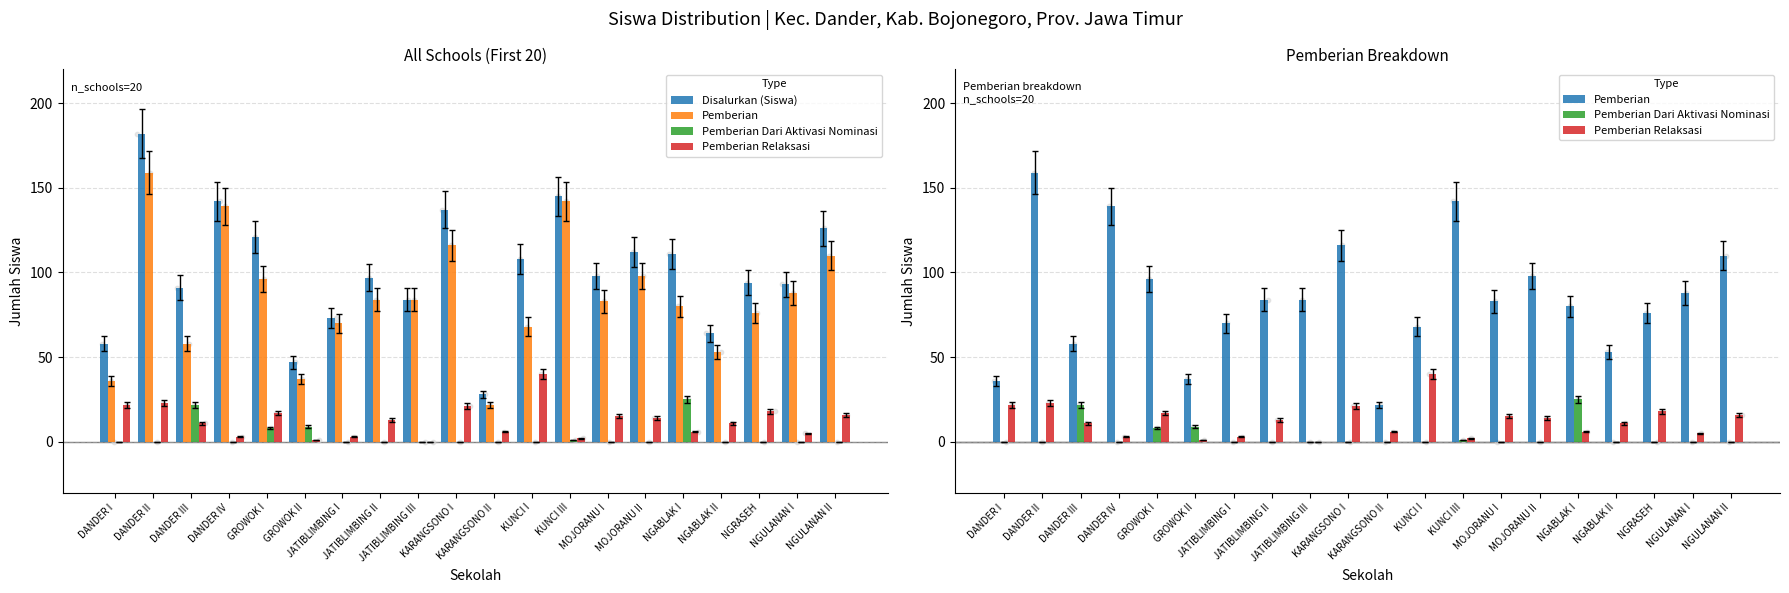

What is the total value across all series at NGABLAK II?

128